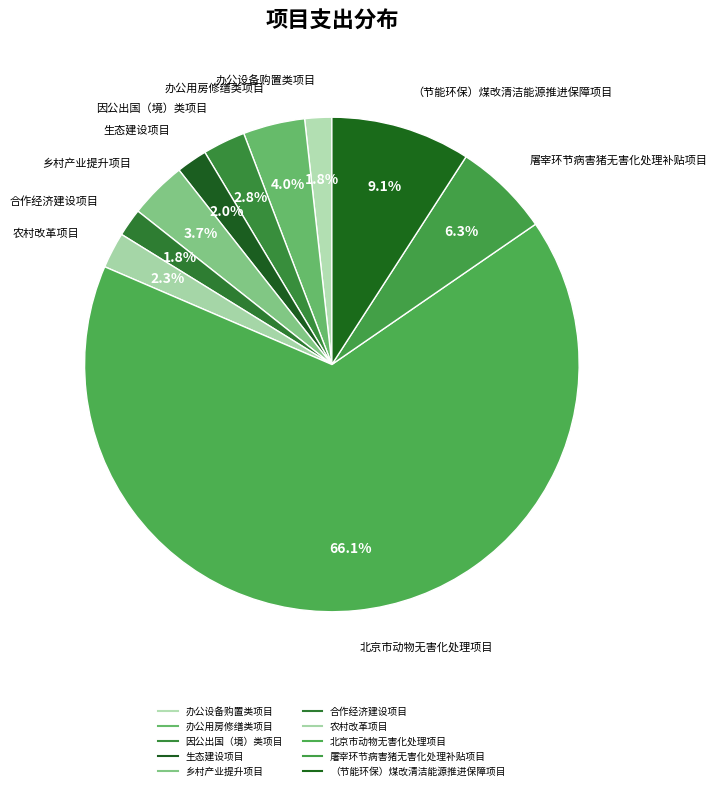

How many segments does this pie chart have?

10